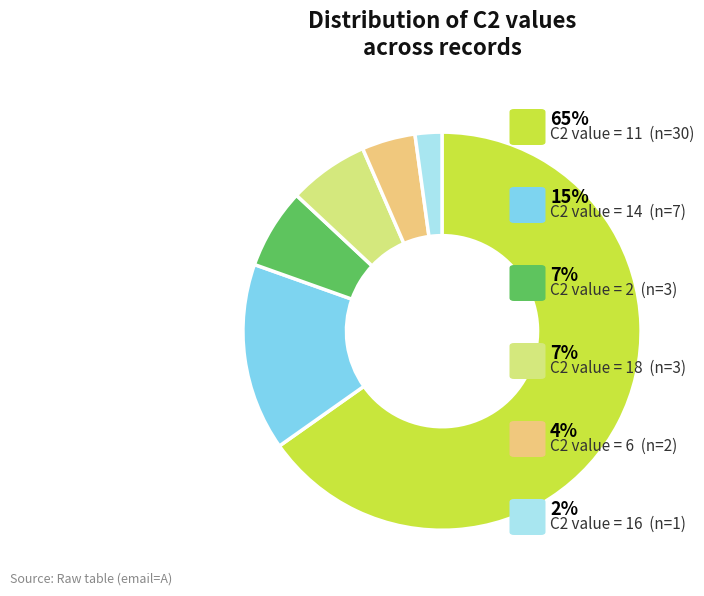

Does any single category account for the majority?

Yes